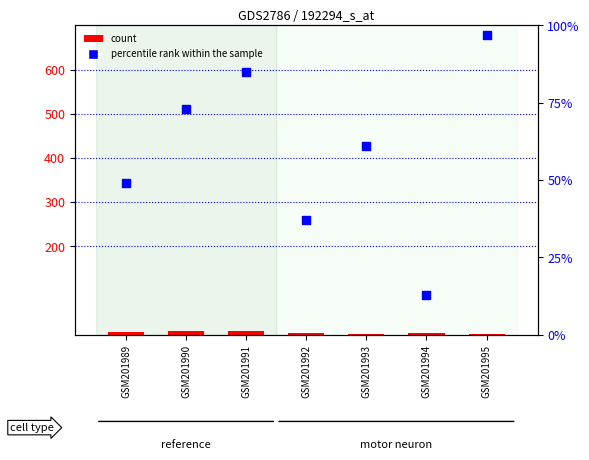

Which series contains the lowest Y value?

count